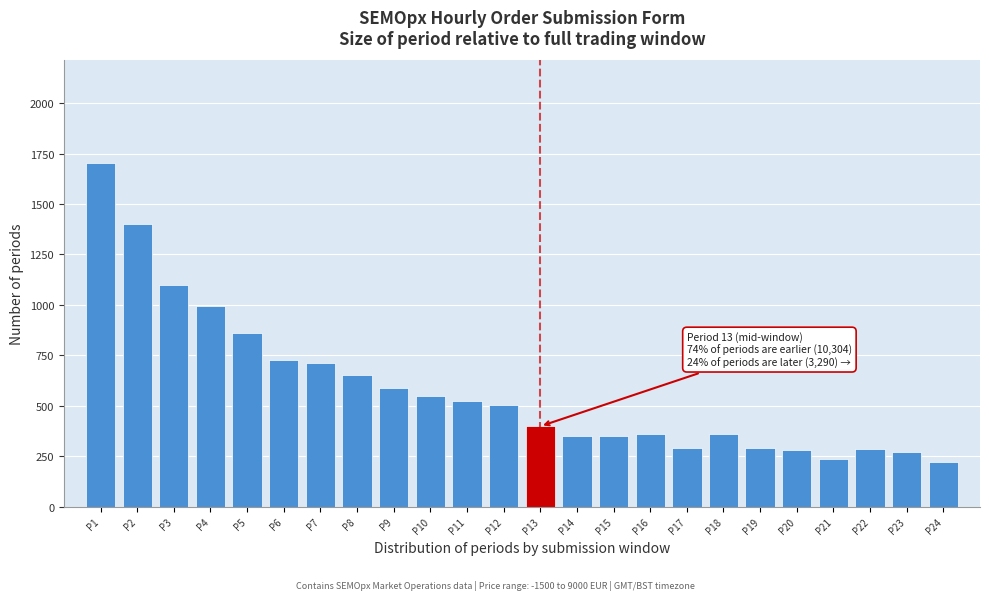

Approximately how many times larger is the value at P14 compared to P11?

0.7